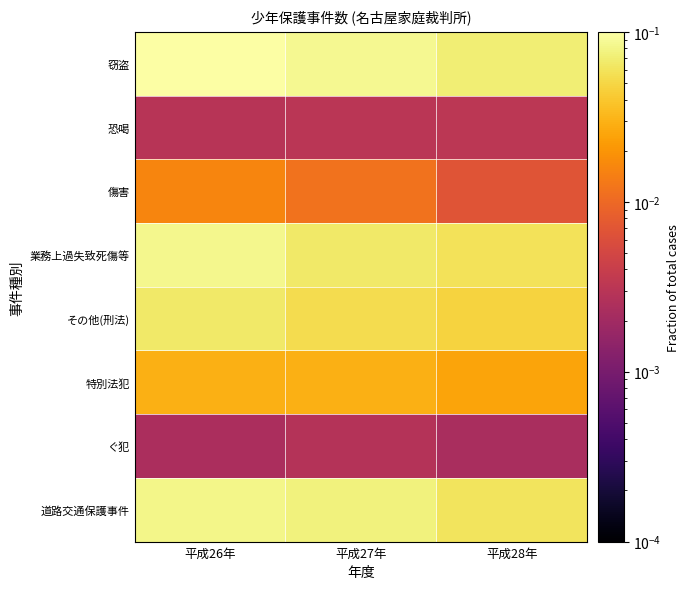

At which category is the sum across all series the highest?

平成26年